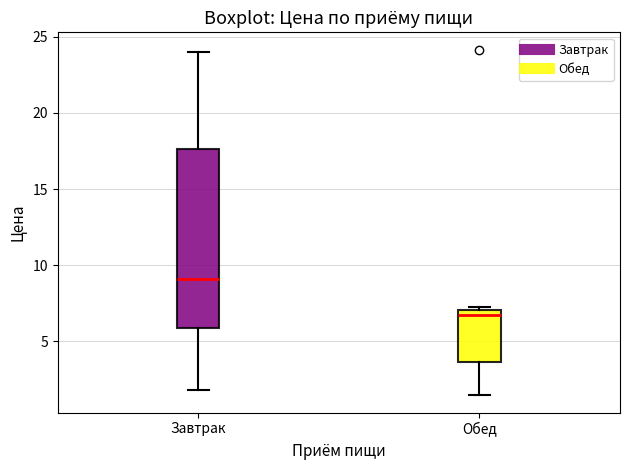

Which box's median line is the lowest?

Обед